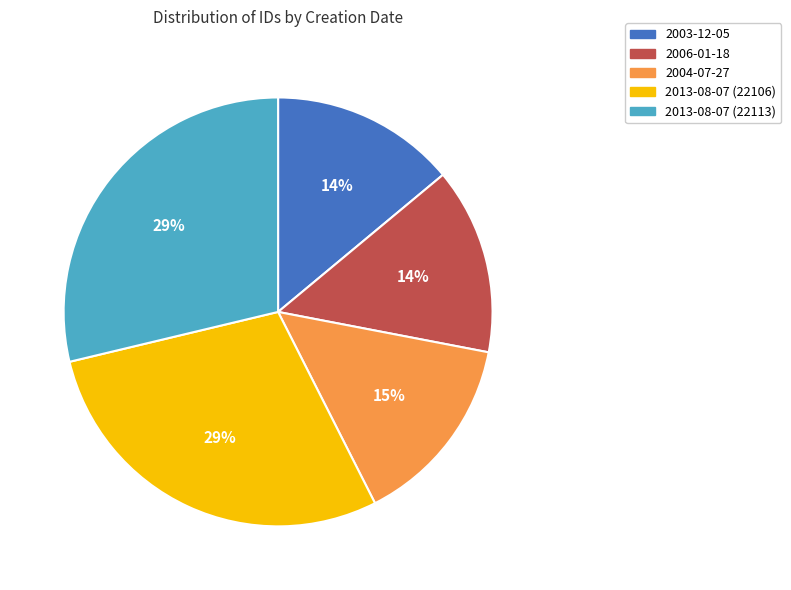

Combined, do 2004-07-27 and 2013-08-07 (22113) account for over 50%?

No